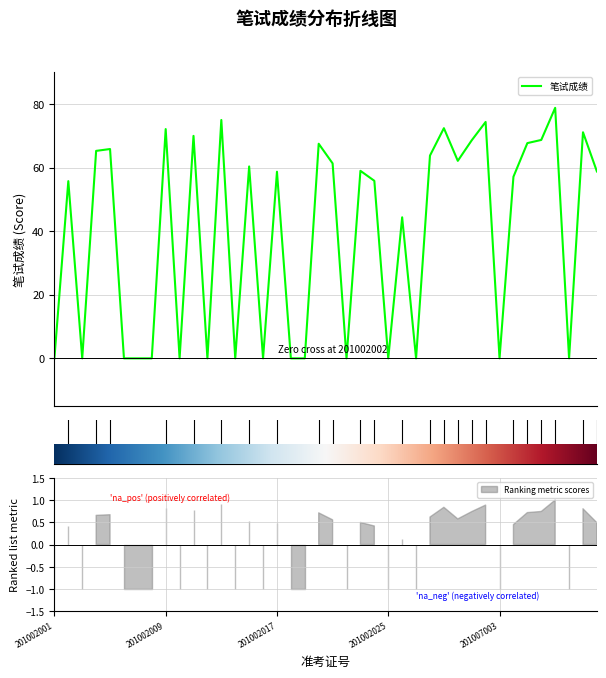

The chart shows a value of 59.0 at 22. True or false?

True